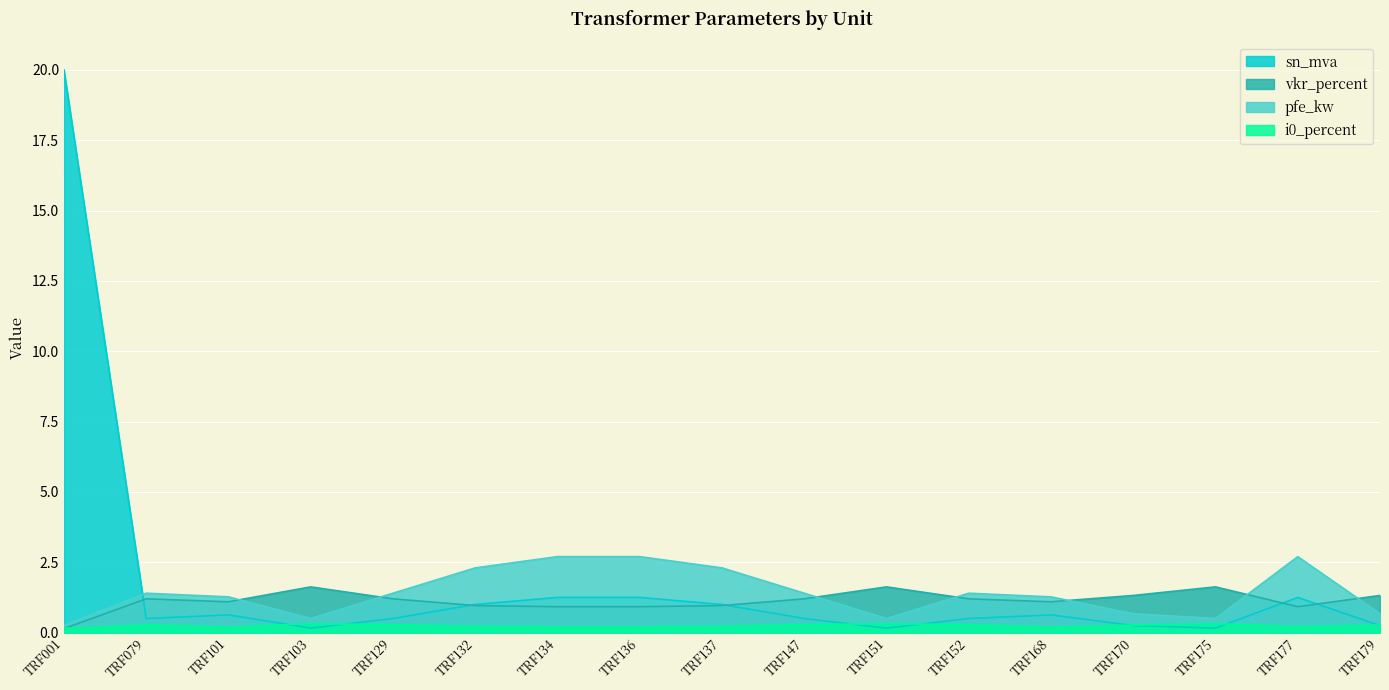

At which label is pfe_kw closest to 1?

TRF101